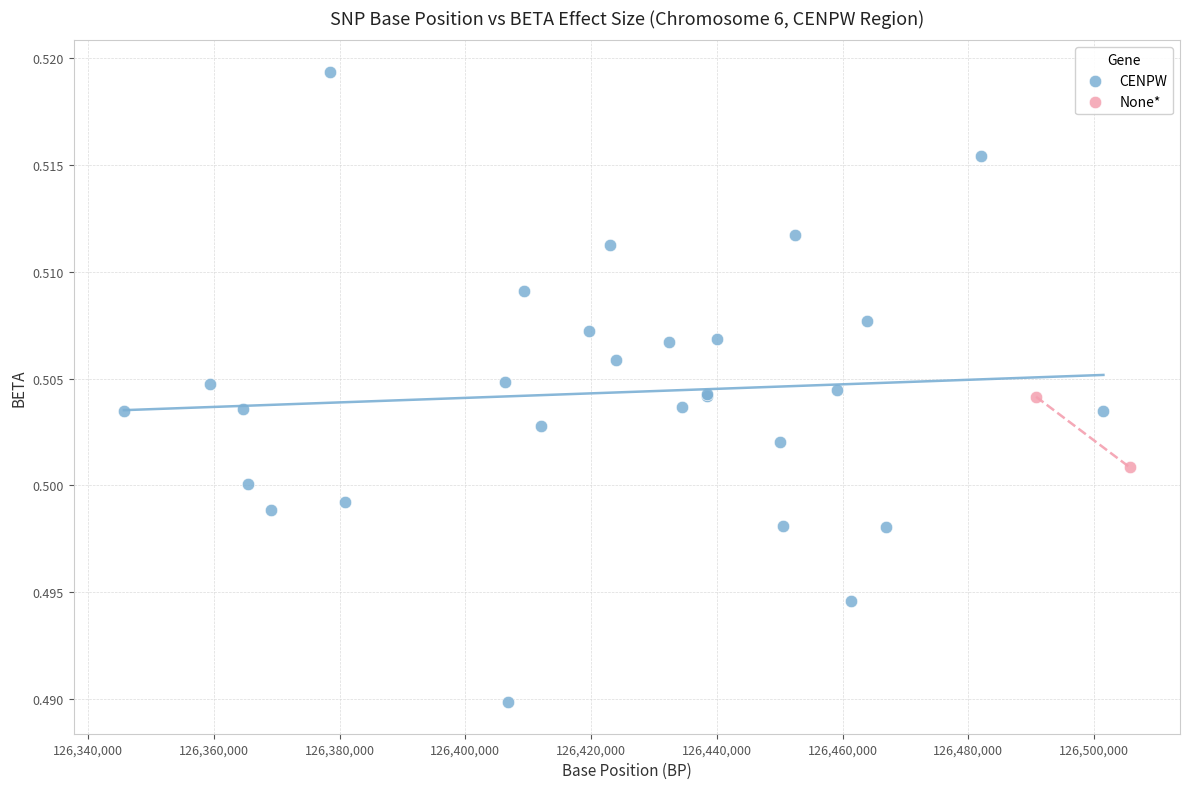

What are all the series names shown in the legend?

CENPW, None*